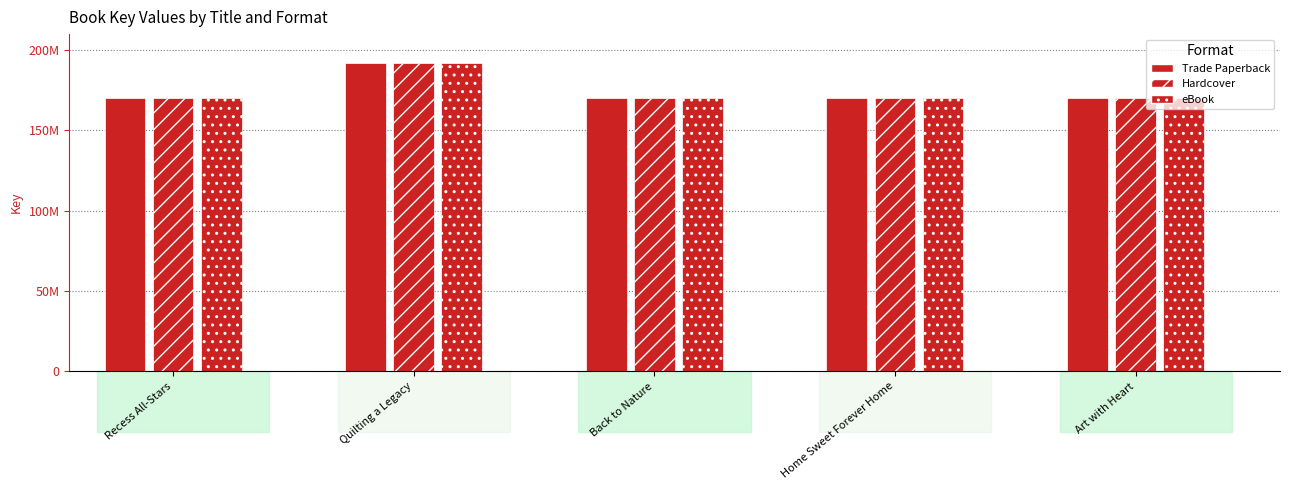

What is the value of the Hardcover bar at the 5th from the left?

170036561